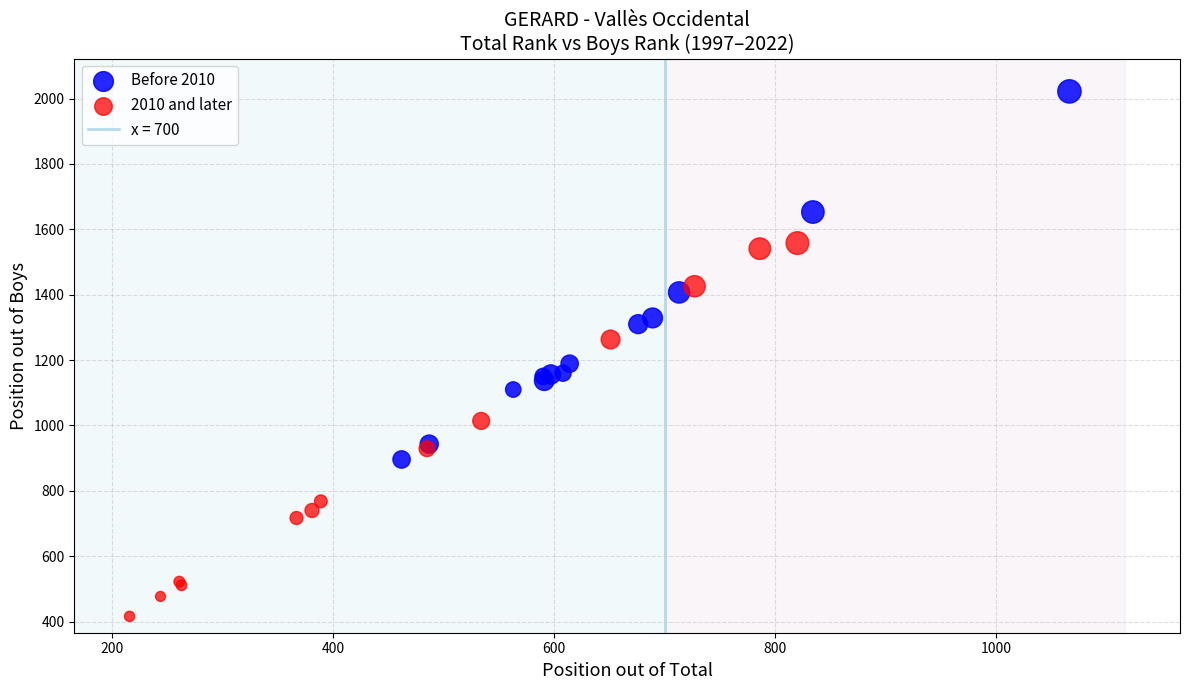

Which series contains the highest Y value?

Before 2010